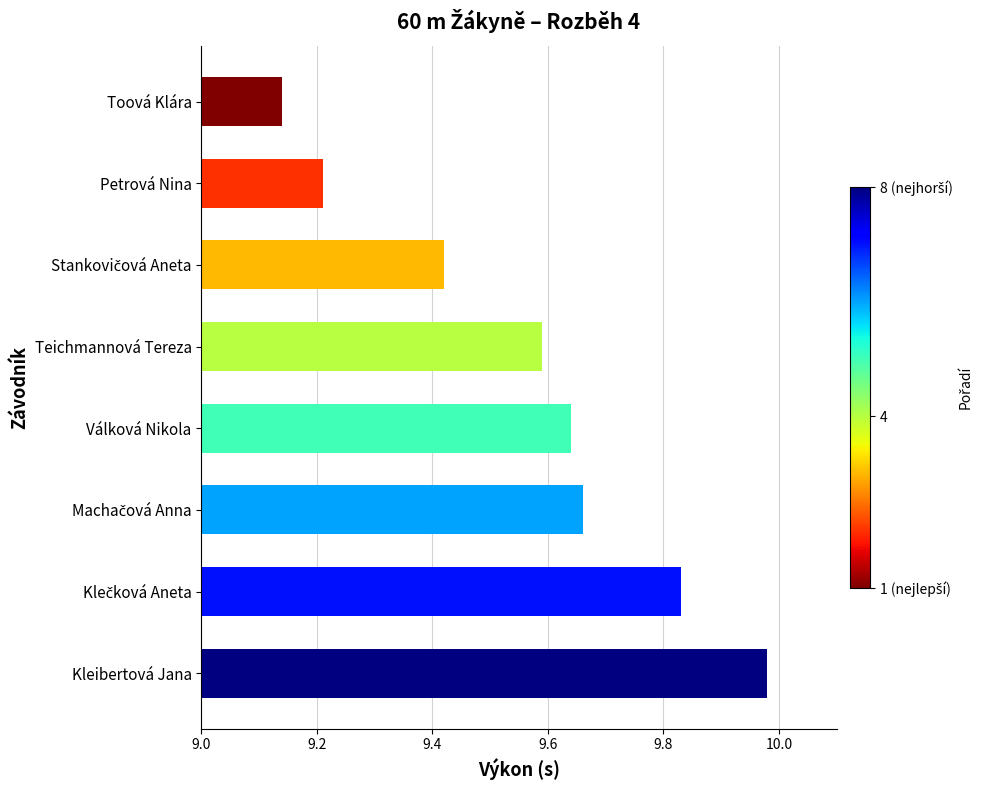

What is the label of the 5th bar from the top?

Válková Nikola